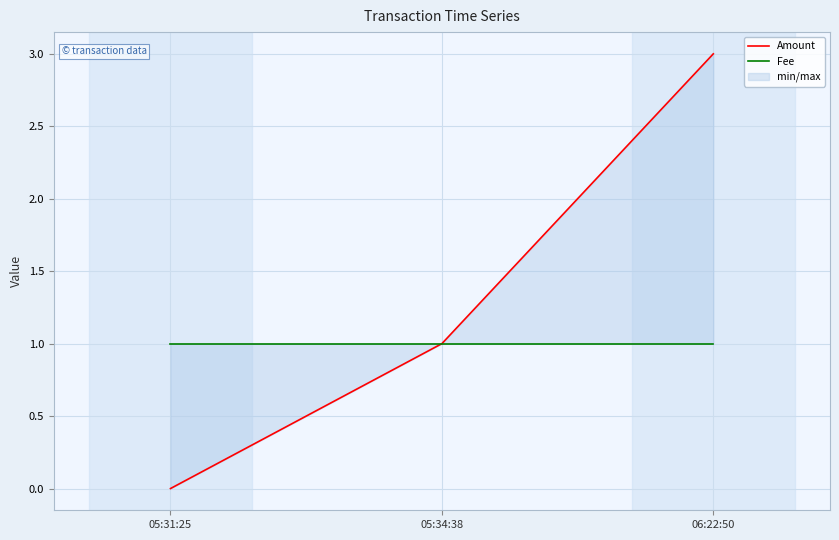

The value of Fee at 06:22:50 is 1. True or false?

True